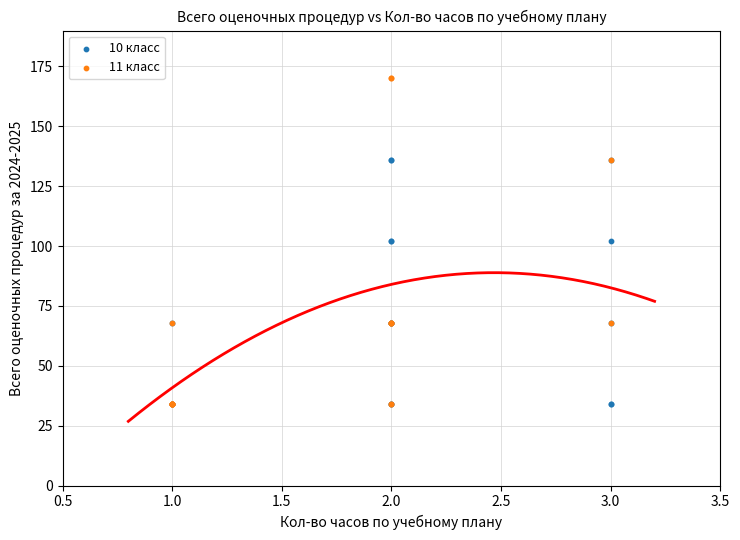

Which series reaches the maximum Y coordinate?

11 класс